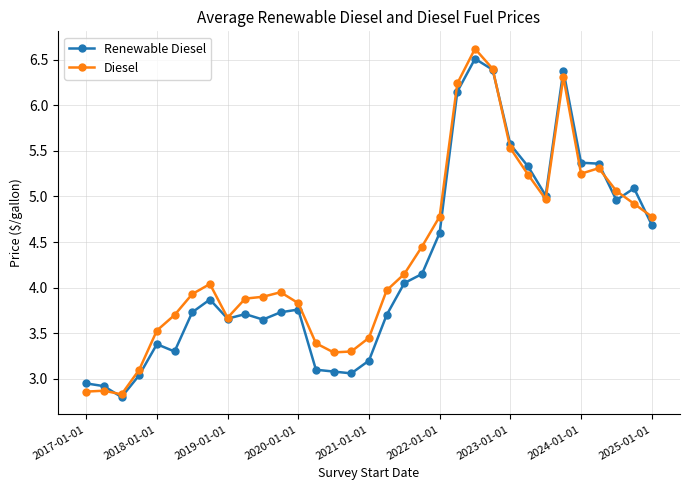

What is the value of the Renewable Diesel point at the 17th from the left?

3.2